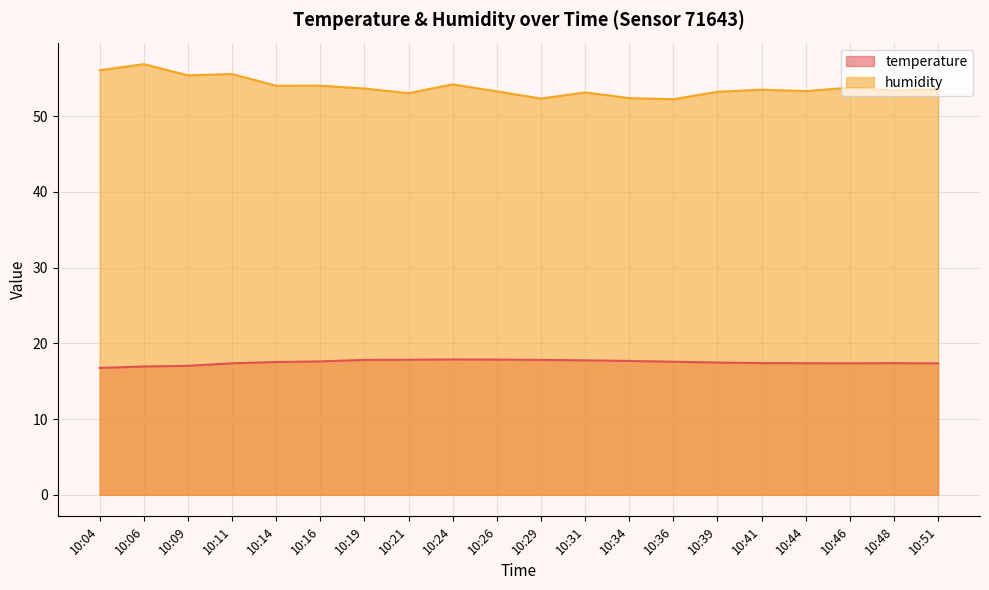

What is the sum of all temperature values?

349.7